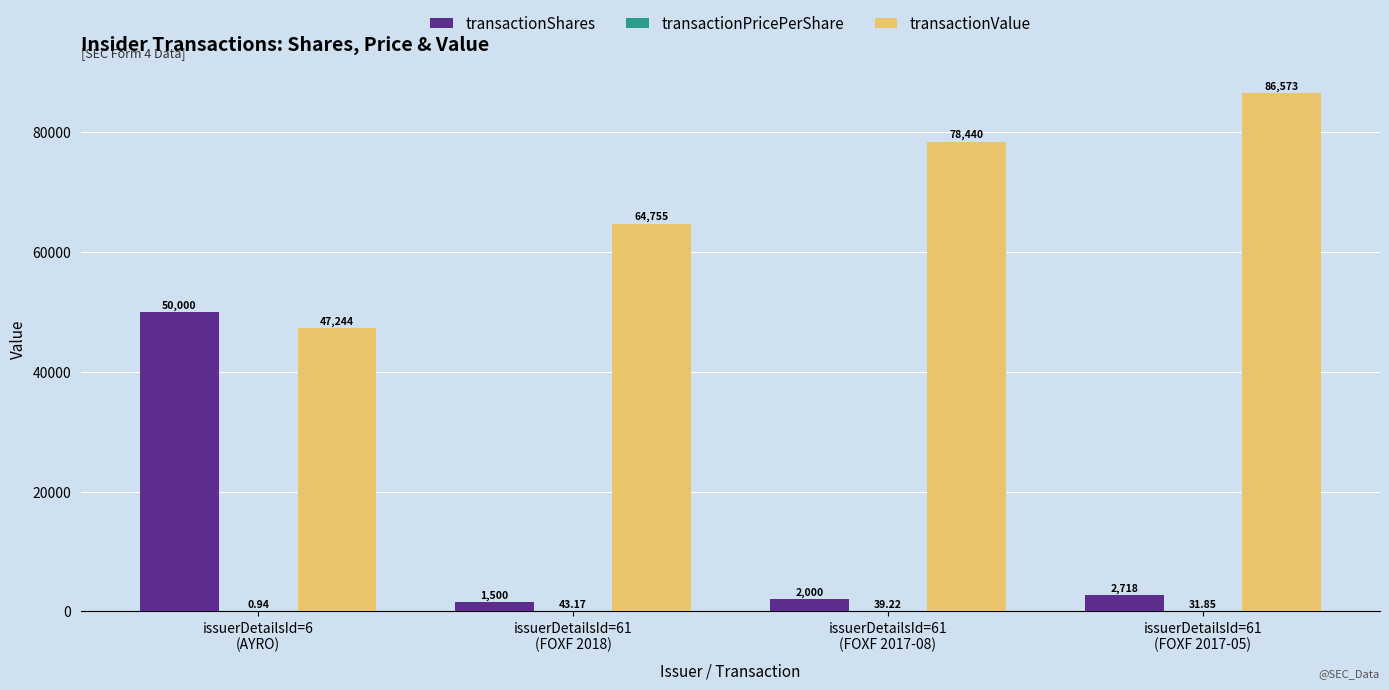

Where is transactionShares nearest to the value 25750?

issuerDetailsId=61
(FOXF 2017-05)